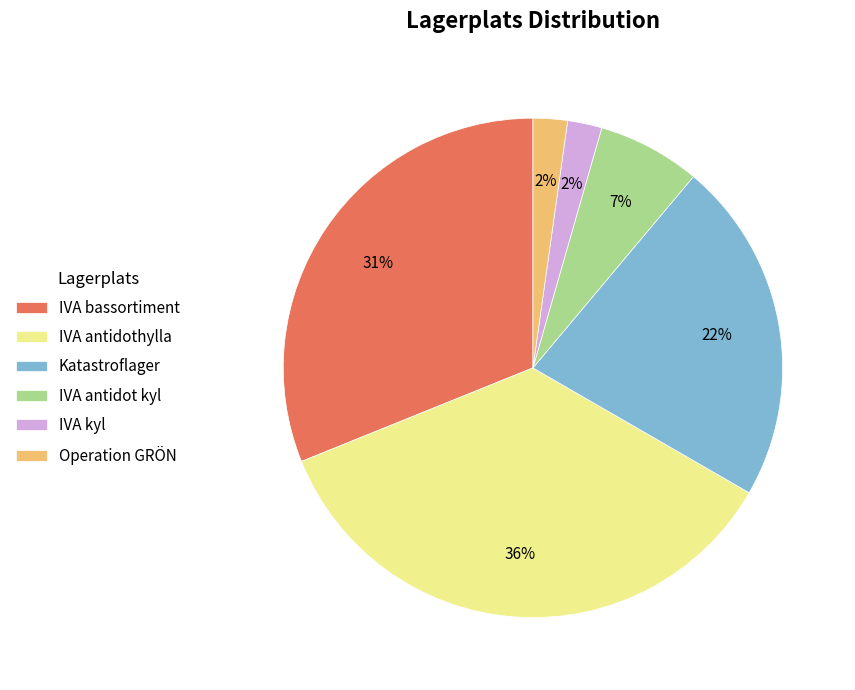

Does IVA kyl represent more than half of the total?

No